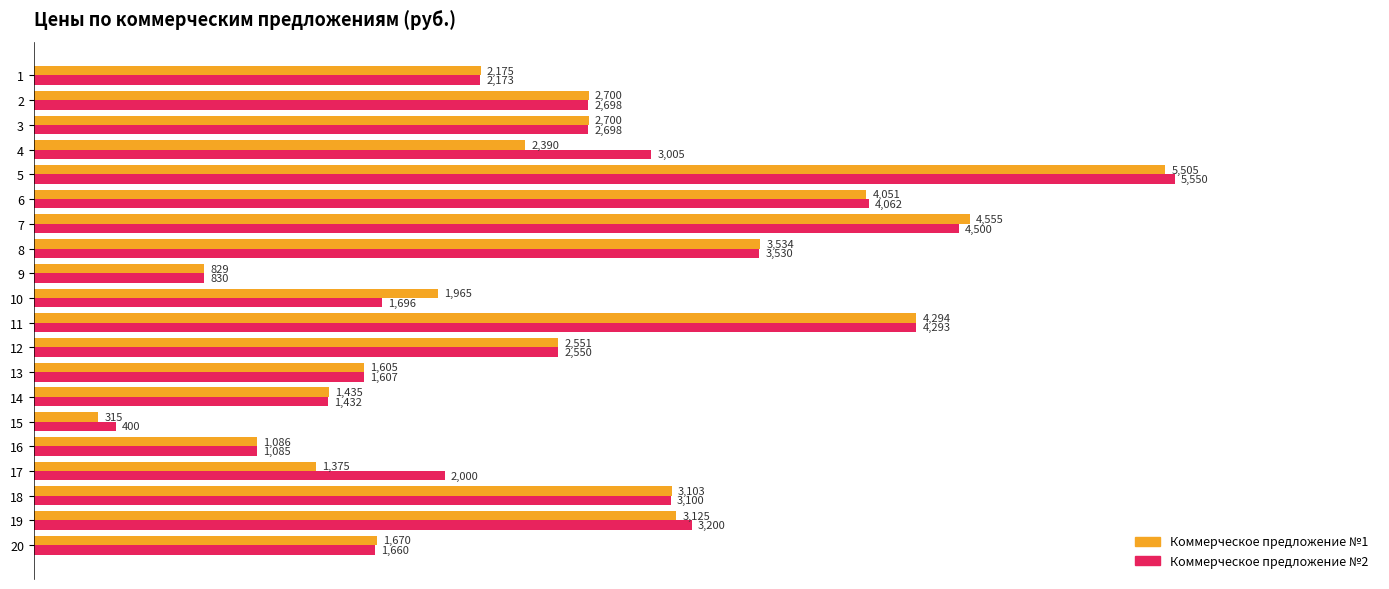

The value of Коммерческое предложение №1 at 11 is 4294. True or false?

True